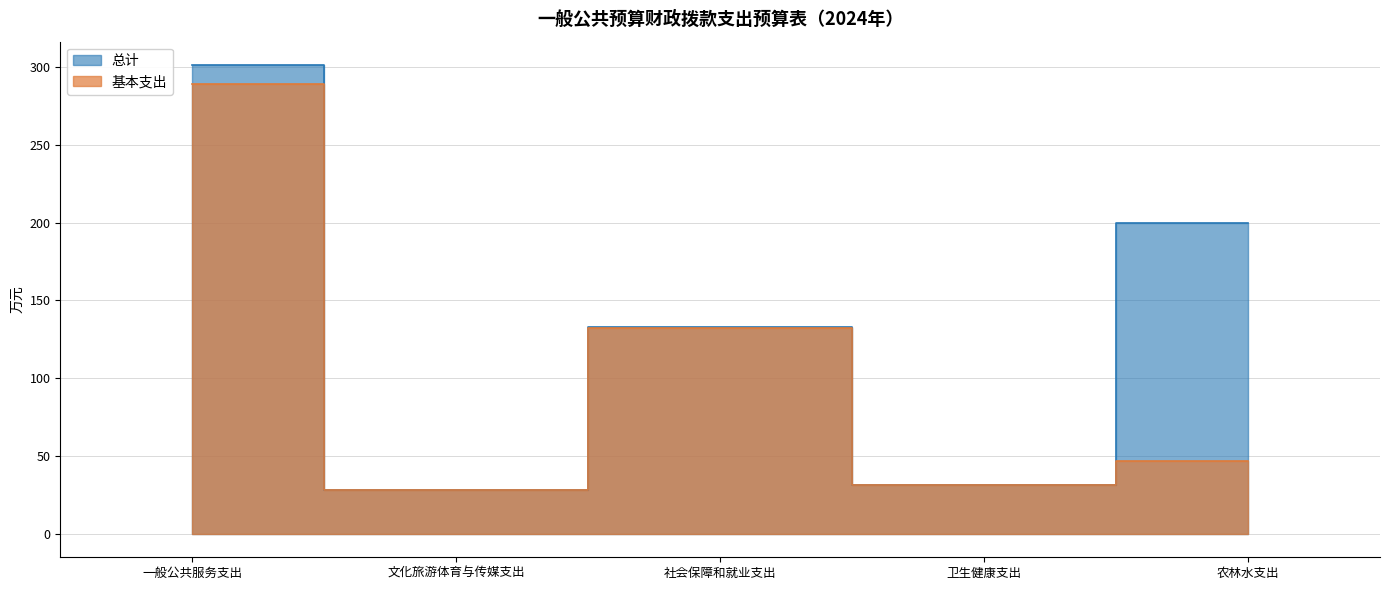

What is the total value across all series at 卫生健康支出?

62.9